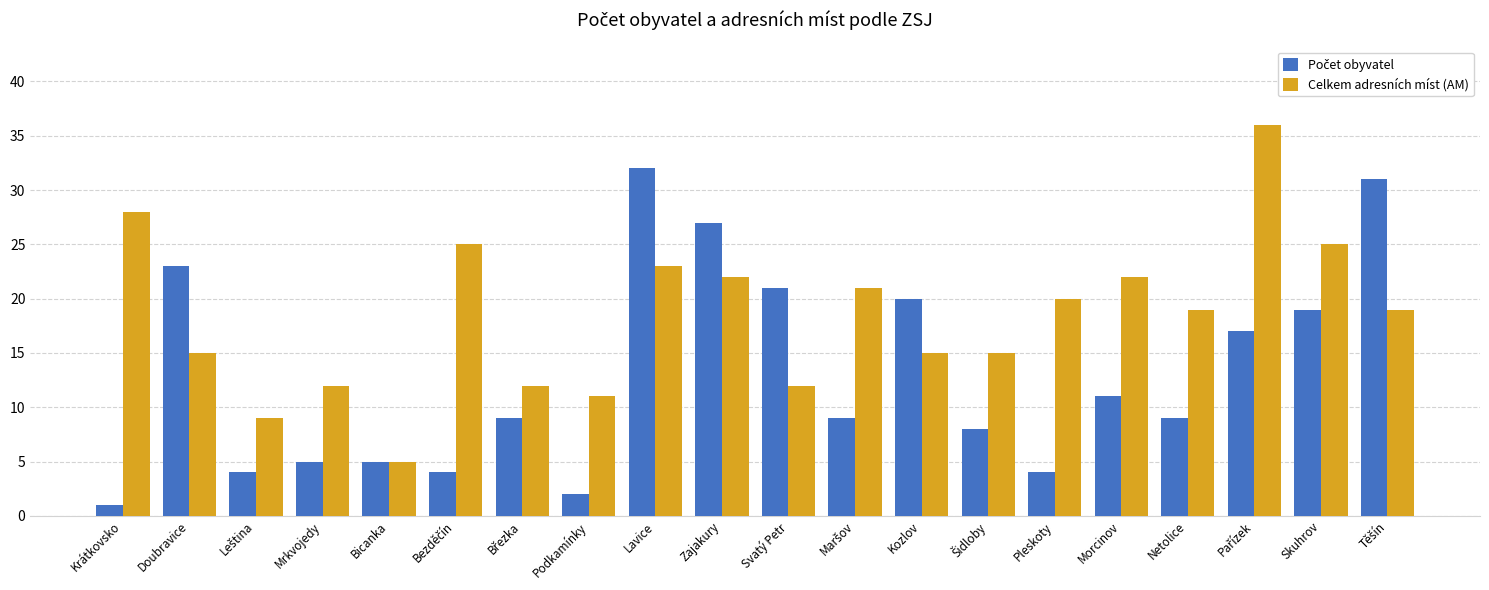

What is the difference between the maximum and minimum values in the Celkem adresních míst (AM) series?

31